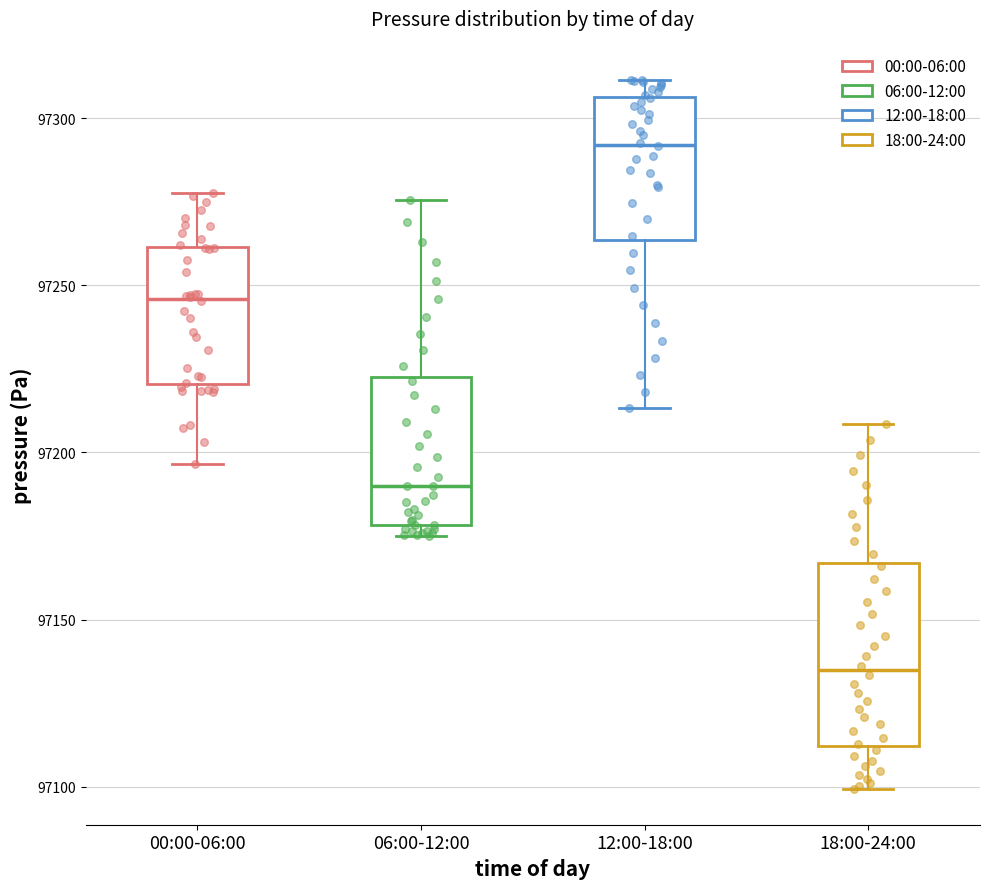

Reading left to right, transcribe this box plot: for each box, give where its median line is, the range the box spans, and where its two whiskers end, as read against the y-axis. The values are not printed on the chart, so give them approximately, as read against the axis.

00:00-06:00: median 97245, box 97220 to 97260, whiskers 97195 to 97280
06:00-12:00: median 97190, box 97180 to 97225, whiskers 97175 to 97275
12:00-18:00: median 97290, box 97265 to 97305, whiskers 97215 to 97310
18:00-24:00: median 97135, box 97110 to 97165, whiskers 97100 to 97210